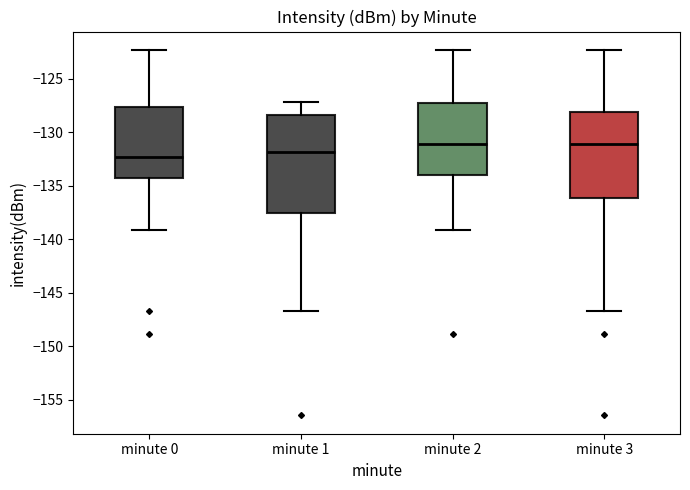

Which box is the tallest, from its lower edge to its upper edge?

minute 1